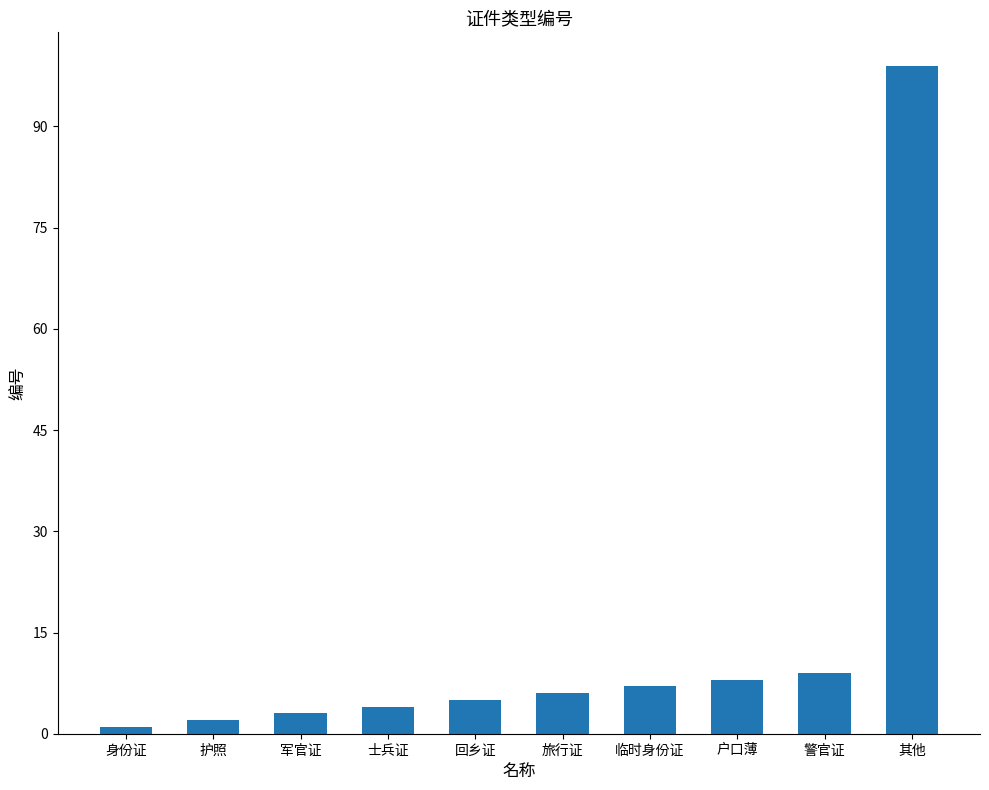

What is the change in value from 护照 to 军官证?

+1